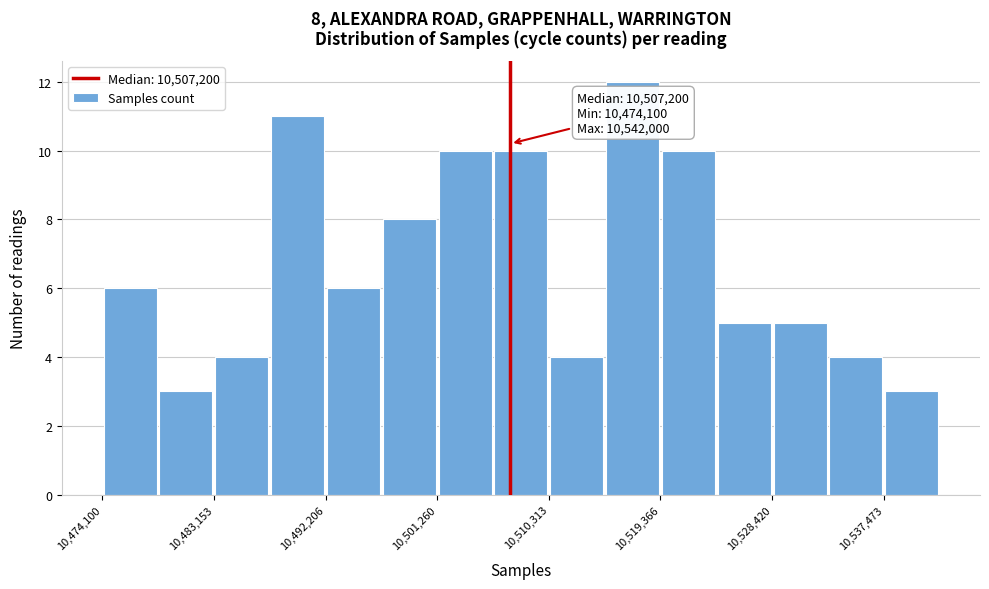

Which range on the x-axis has the tallest bar?

10515000 to 10519000